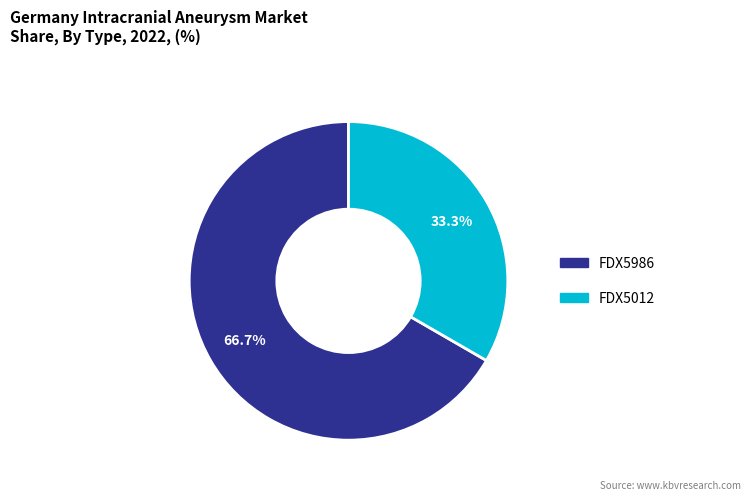

To the nearest percent, what is the average slice percentage?

50%